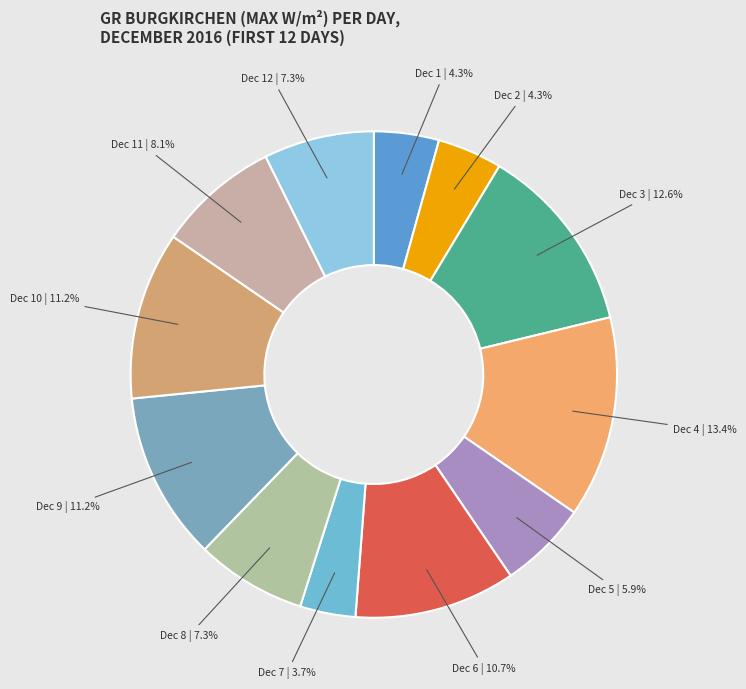

Which slice is the smallest?

Dec 7